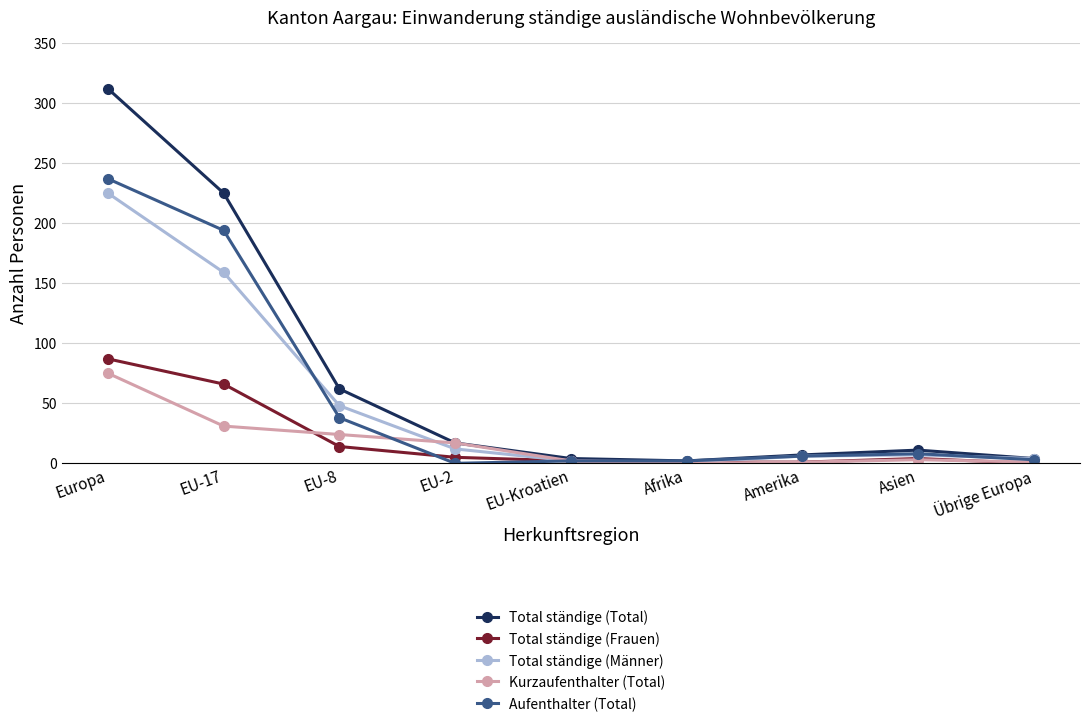

Which series changed the most between EU-8 and EU-2?

Total ständige (Total)